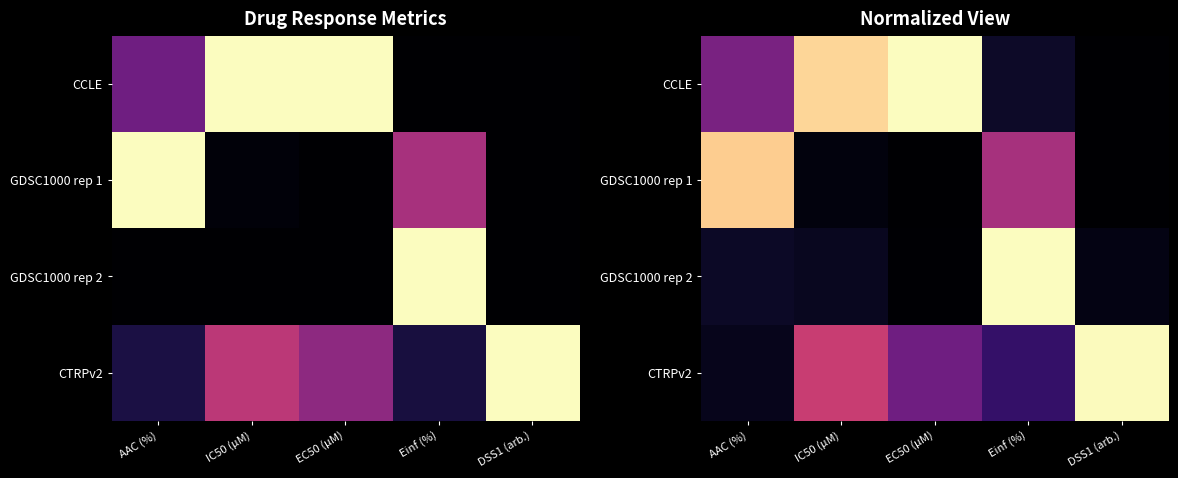

How many series are shown in this chart?

4